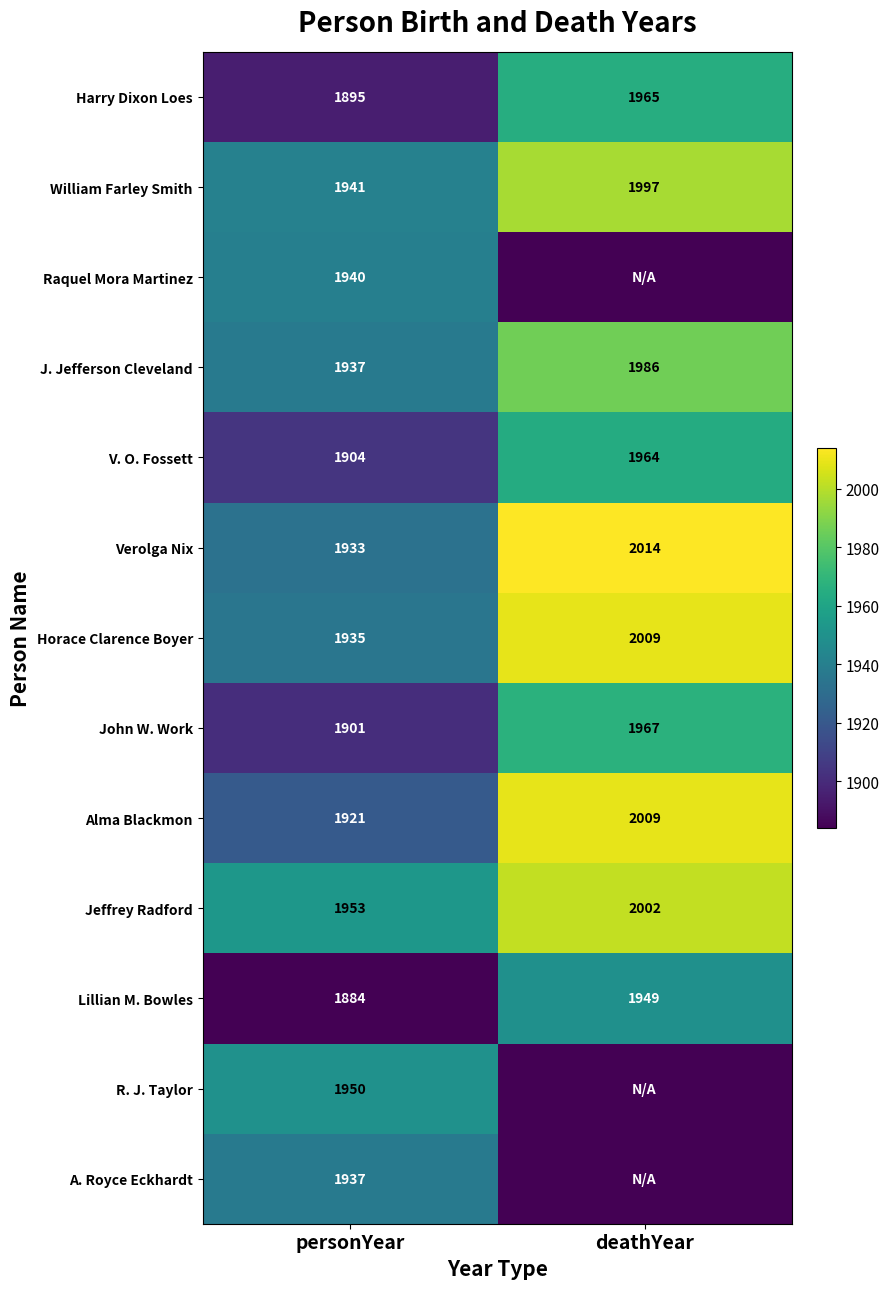

True or false: Jeffrey Radford has a value of 3273 at deathYear.

False